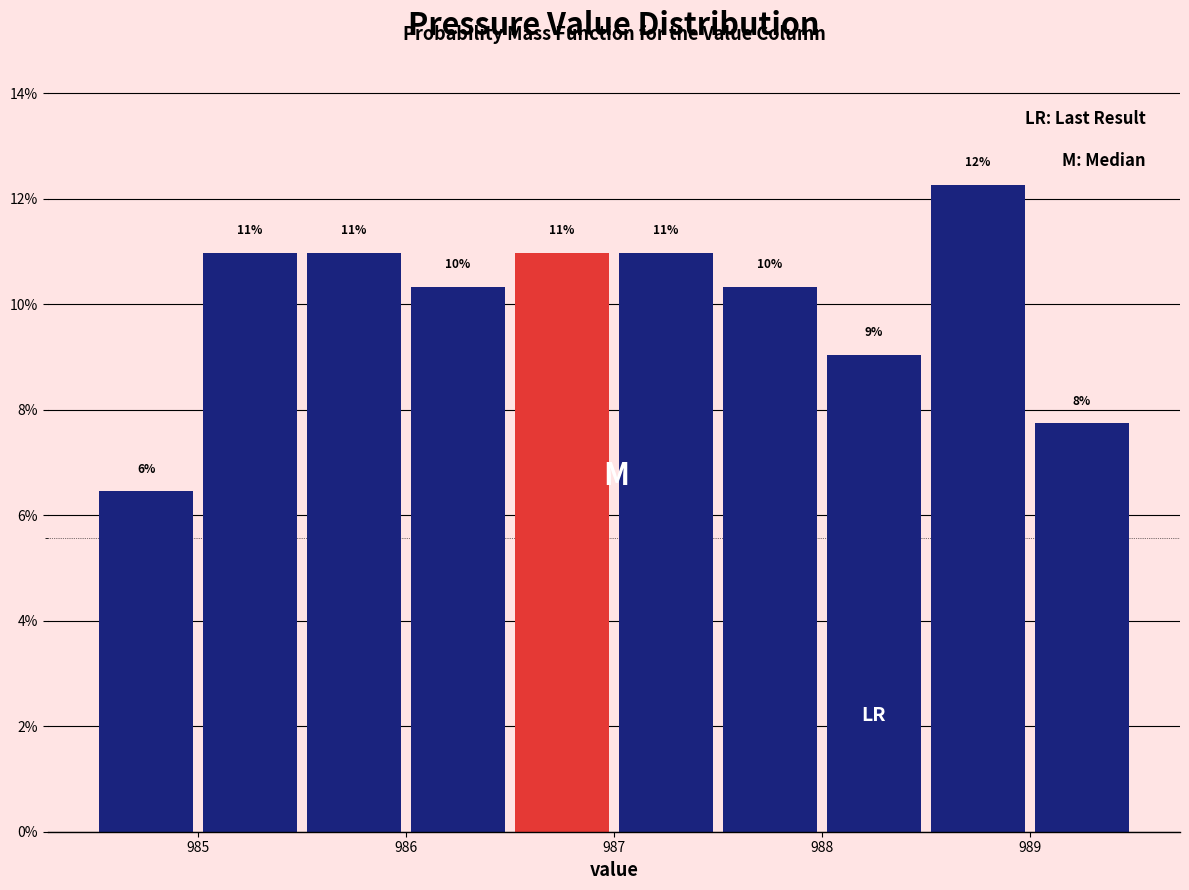

Which range on the x-axis has the tallest bar?

988.5 to 989.0